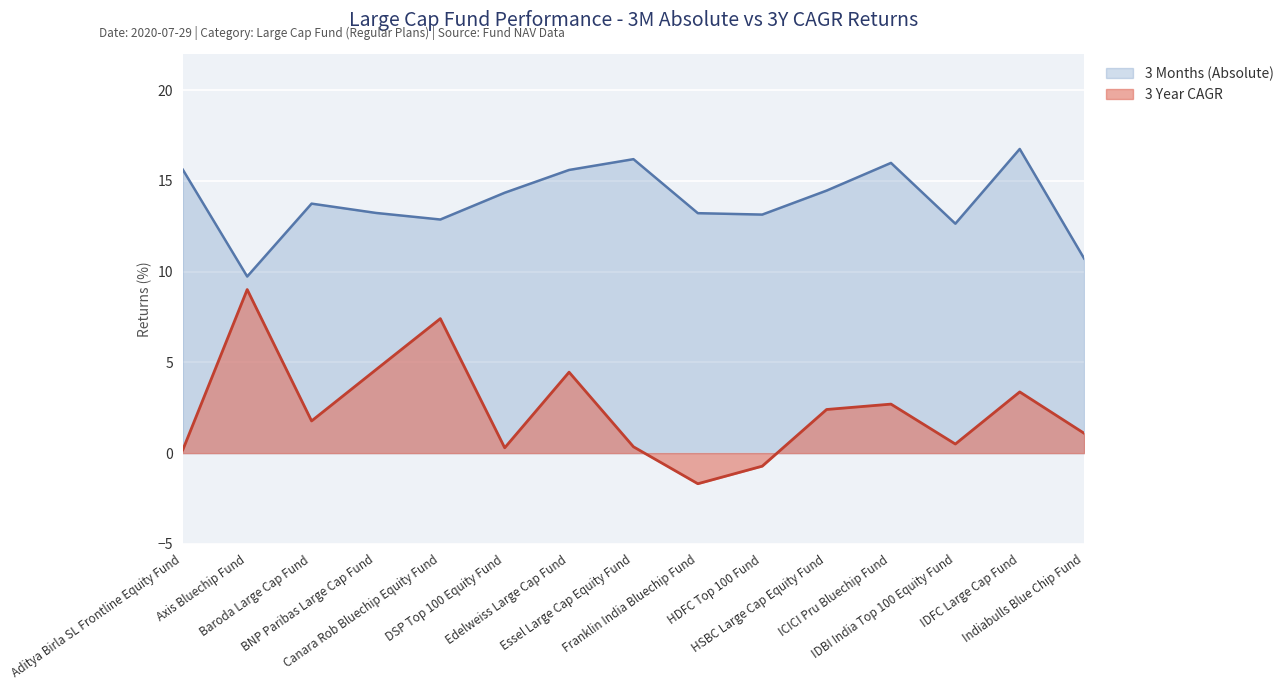

Which has a higher value, Essel Large Cap Equity Fund or IDFC Large Cap Fund?

IDFC Large Cap Fund